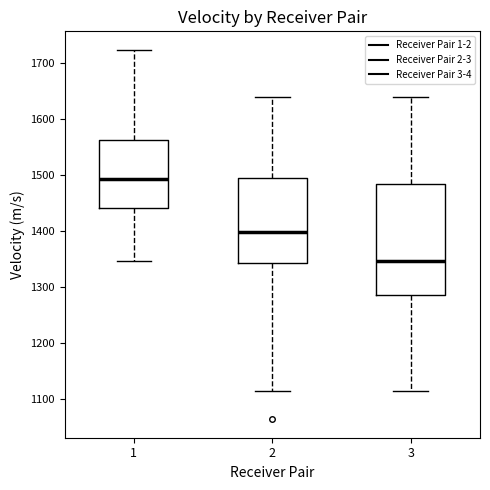

Reading left to right, transcribe this box plot: for each box, give where its median line is, the range the box spans, and where its two whiskers end, as read against the y-axis. The values are not printed on the chart, so give them approximately, as read against the axis.

1: median 1490, box 1440 to 1560, whiskers 1350 to 1720
2: median 1400, box 1340 to 1500, whiskers 1110 to 1640
3: median 1350, box 1290 to 1480, whiskers 1110 to 1640